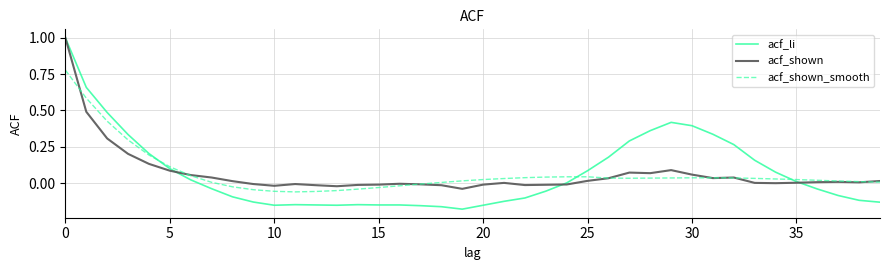

What is the maximum value for acf_li?

1.0